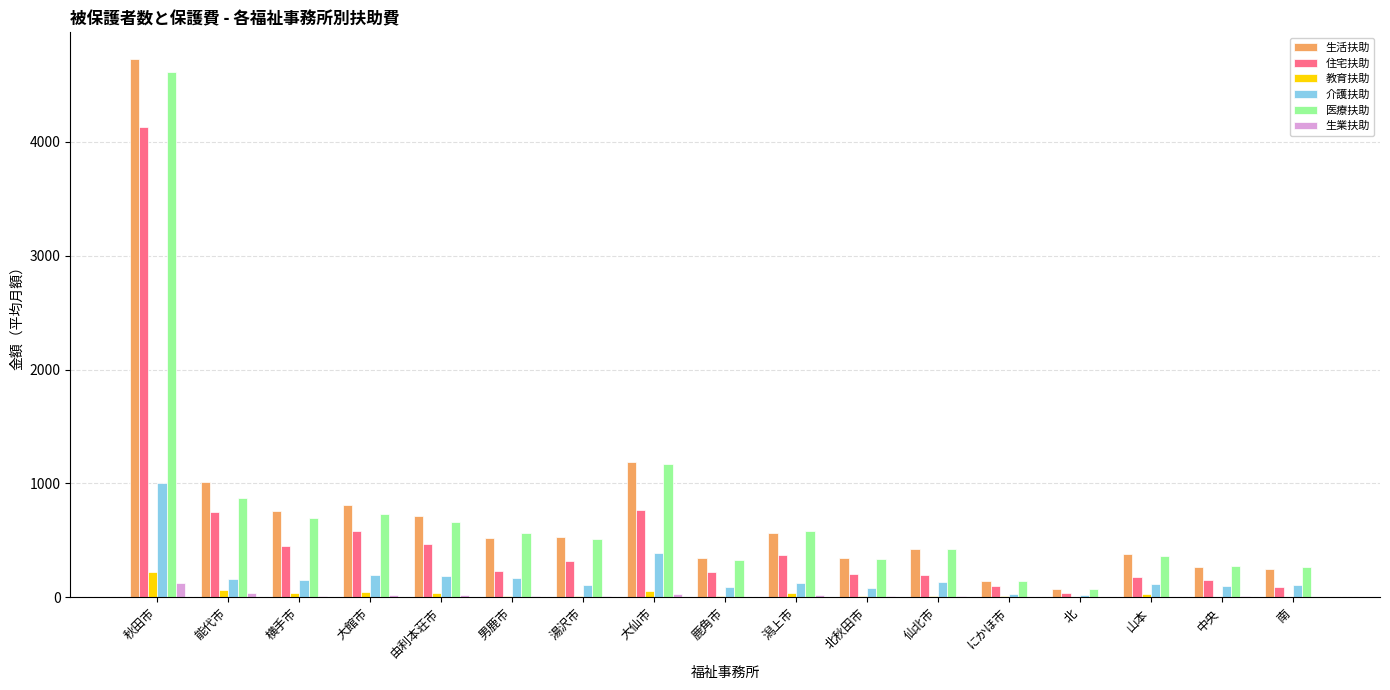

At which category does the chart reach its peak across all series?

秋田市